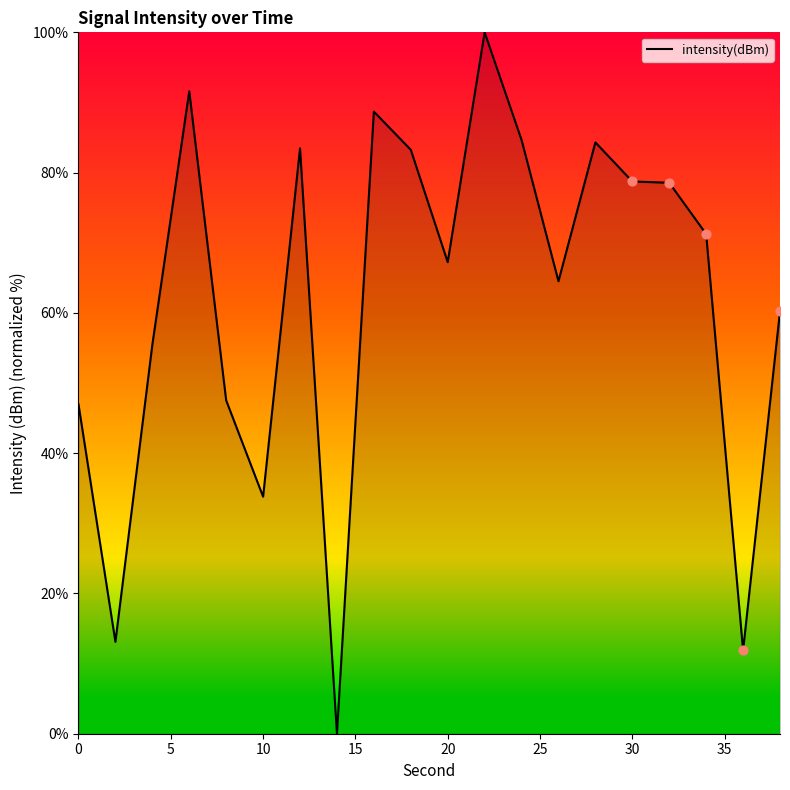

What is the difference between the maximum and minimum values?

100.0